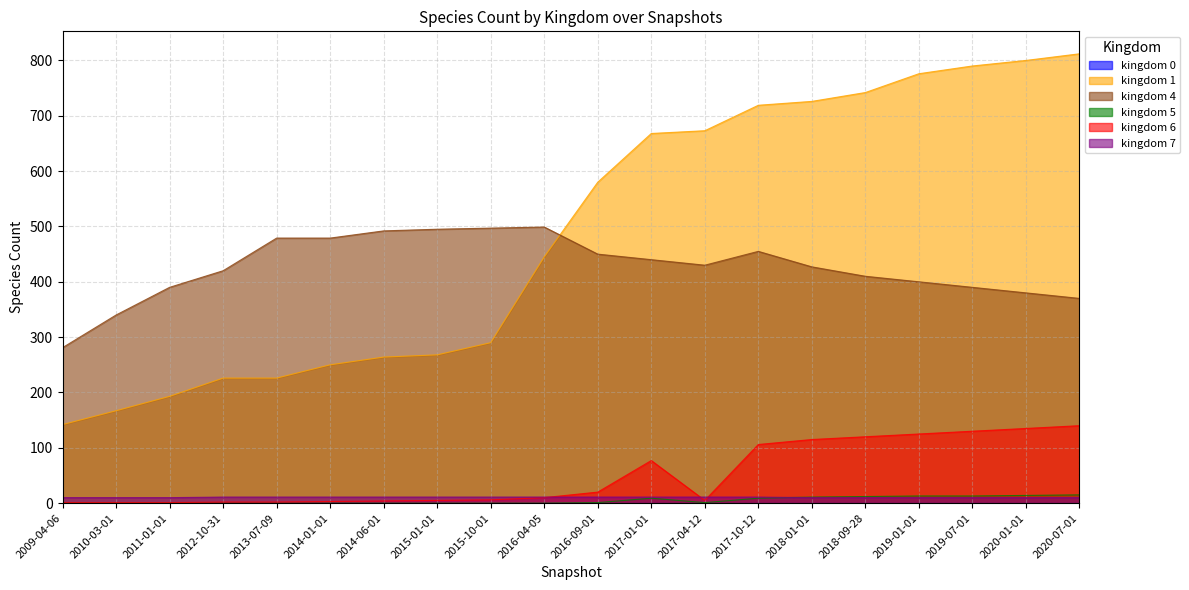

Reading left to right, transcribe all the data shown in this chart.

1: 142	167	193	226	226	250	264	268	290	445	580	668	673	719	726	742	776	790	800	812
4: 281	340	390	420	479	479	492	495	497	499	450	440	430	455	427	410	400	390	380	370
5: 0	0	0	0	0	0	0	0	0	0	1	9	1	9	11	12	13	13	14	15
6: 1	1	1	2	2	3	4	5	6	10	20	77	5	106	115	120	125	130	135	140
7: 10	10	10	11	11	11	11	11	11	11	11	11	11	11	10	10	10	10	10	10